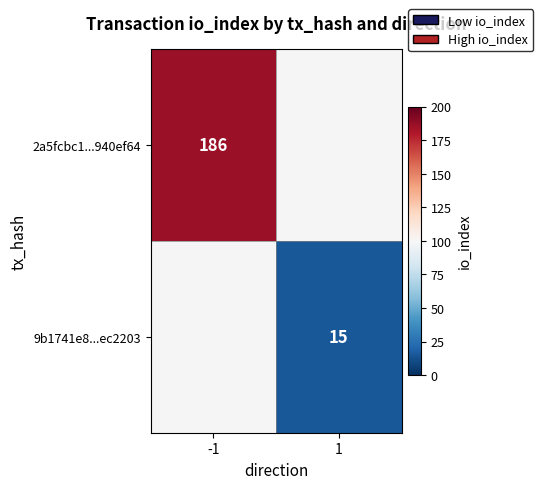

The 9b1741e8...ec2203 series shows 4 at 1. True or false?

False